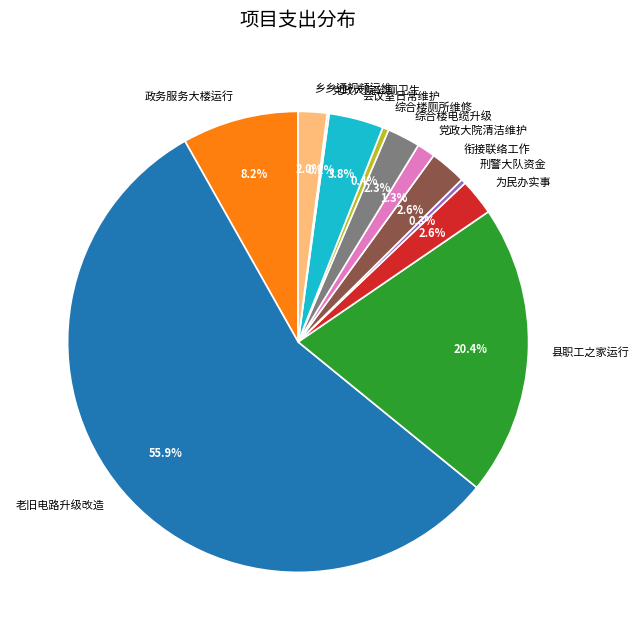

Combined, what portion of the pie is 乡乡通视频运维 and 综合楼电缆升级?

4.3%